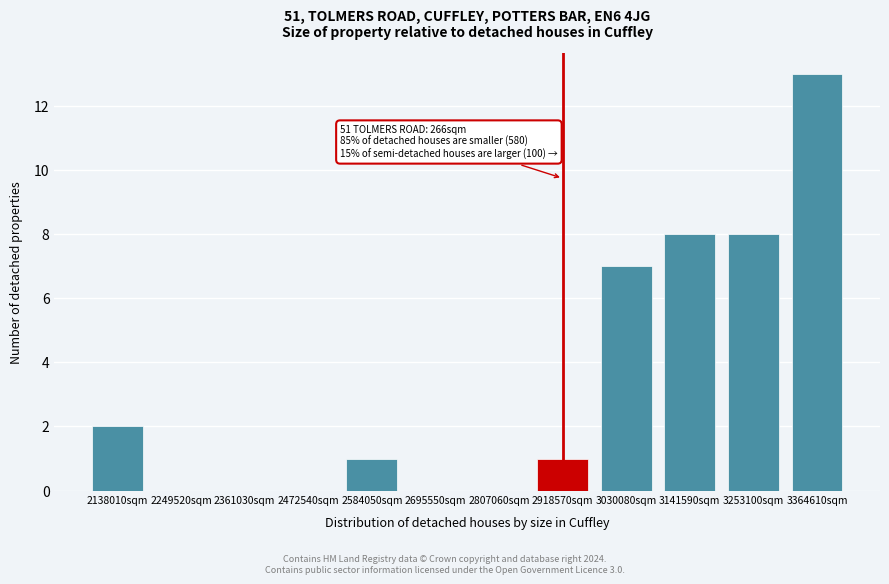

Reading left to right, transcribe all the data shown in this chart.

2138010sqm=2	2249520sqm=0	2361030sqm=0	2472540sqm=0	2584050sqm=1	2695550sqm=0	2807060sqm=0	2918570sqm=1	3030080sqm=7	3141590sqm=8	3253100sqm=8	3364610sqm=13